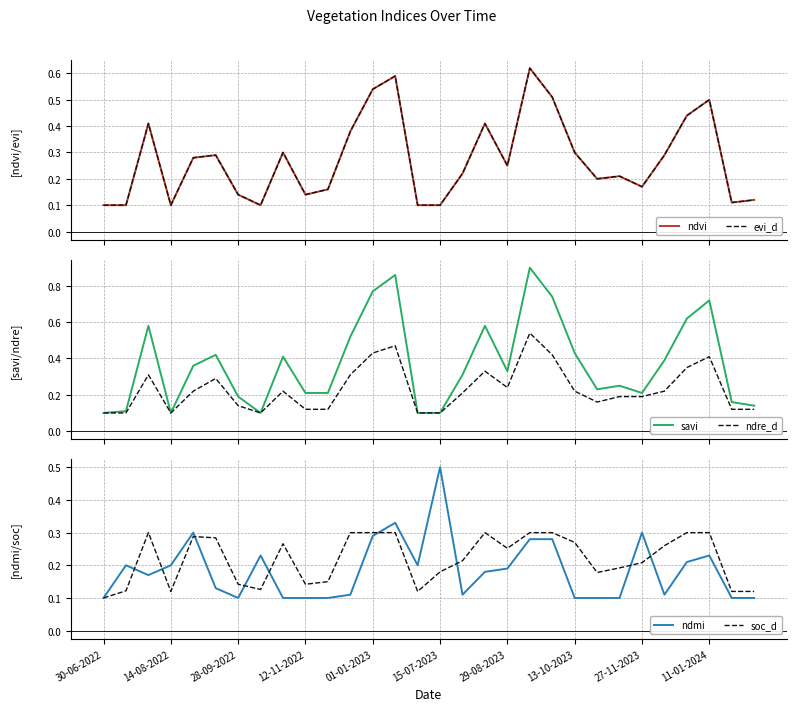

Where is soc_d nearest to the value 0?

30-06-2022